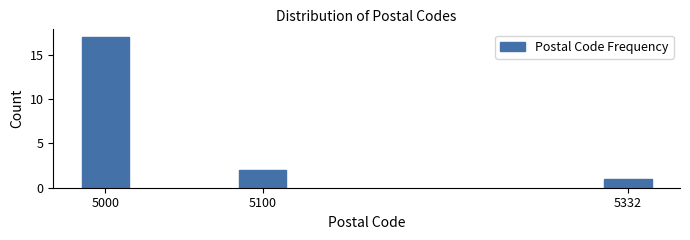

Reading left to right, extract all data points from this chart.

5000=17	5100=2	5332=1